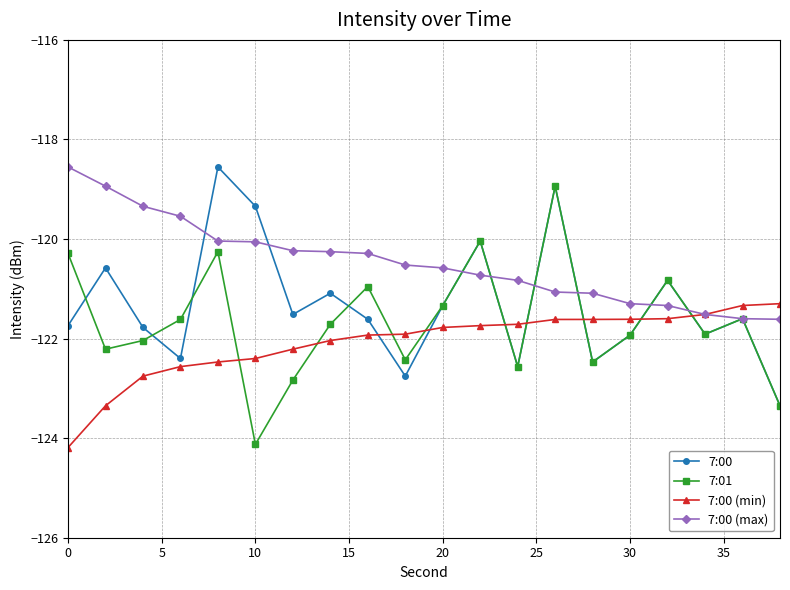

What is the smallest value displayed?

-124.2